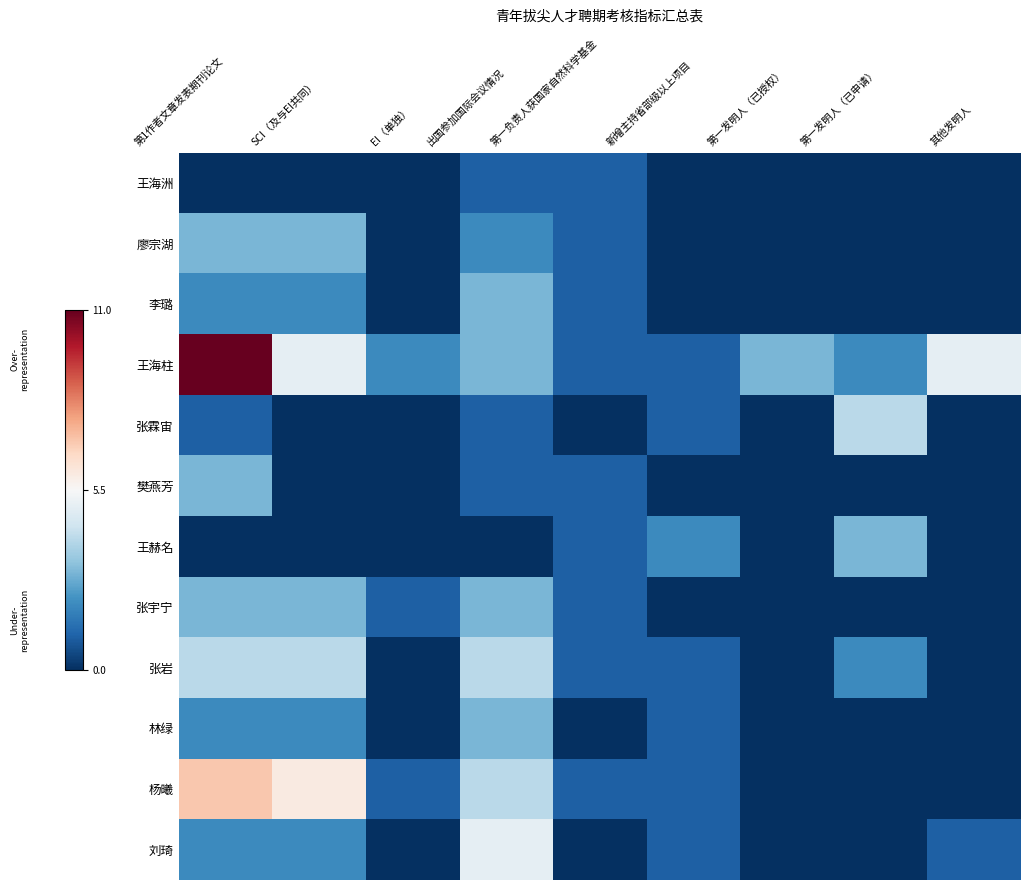

Reading left to right, extract all data points from this chart.

王海洲: 第1作者文章发表期刊论文=0	SCI（及与EI共同）=0	EI（单独）=0	出国参加国际会议情况=1	第一负责人获国家自然科学基金=1	新增主持省部级以上项目=0	第一发明人（已授权）=0	第一发明人（已申请）=0	其他发明人=0
廖宗湖: 第1作者文章发表期刊论文=3	SCI（及与EI共同）=3	EI（单独）=0	出国参加国际会议情况=2	第一负责人获国家自然科学基金=1	新增主持省部级以上项目=0	第一发明人（已授权）=0	第一发明人（已申请）=0	其他发明人=0
李璐: 第1作者文章发表期刊论文=2	SCI（及与EI共同）=2	EI（单独）=0	出国参加国际会议情况=3	第一负责人获国家自然科学基金=1	新增主持省部级以上项目=0	第一发明人（已授权）=0	第一发明人（已申请）=0	其他发明人=0
王海柱: 第1作者文章发表期刊论文=11	SCI（及与EI共同）=5	EI（单独）=2	出国参加国际会议情况=3	第一负责人获国家自然科学基金=1	新增主持省部级以上项目=1	第一发明人（已授权）=3	第一发明人（已申请）=2	其他发明人=5
张霖宙: 第1作者文章发表期刊论文=1	SCI（及与EI共同）=0	EI（单独）=0	出国参加国际会议情况=1	第一负责人获国家自然科学基金=0	新增主持省部级以上项目=1	第一发明人（已授权）=0	第一发明人（已申请）=4	其他发明人=0
樊燕芳: 第1作者文章发表期刊论文=3	SCI（及与EI共同）=0	EI（单独）=0	出国参加国际会议情况=1	第一负责人获国家自然科学基金=1	新增主持省部级以上项目=0	第一发明人（已授权）=0	第一发明人（已申请）=0	其他发明人=0
王赫名: 第1作者文章发表期刊论文=0	SCI（及与EI共同）=0	EI（单独）=0	出国参加国际会议情况=0	第一负责人获国家自然科学基金=1	新增主持省部级以上项目=2	第一发明人（已授权）=0	第一发明人（已申请）=3	其他发明人=0
张宇宁: 第1作者文章发表期刊论文=3	SCI（及与EI共同）=3	EI（单独）=1	出国参加国际会议情况=3	第一负责人获国家自然科学基金=1	新增主持省部级以上项目=0	第一发明人（已授权）=0	第一发明人（已申请）=0	其他发明人=0
张岩: 第1作者文章发表期刊论文=4	SCI（及与EI共同）=4	EI（单独）=0	出国参加国际会议情况=4	第一负责人获国家自然科学基金=1	新增主持省部级以上项目=1	第一发明人（已授权）=0	第一发明人（已申请）=2	其他发明人=0
林绿: 第1作者文章发表期刊论文=2	SCI（及与EI共同）=2	EI（单独）=0	出国参加国际会议情况=3	第一负责人获国家自然科学基金=0	新增主持省部级以上项目=1	第一发明人（已授权）=0	第一发明人（已申请）=0	其他发明人=0
杨曦: 第1作者文章发表期刊论文=7	SCI（及与EI共同）=6	EI（单独）=1	出国参加国际会议情况=4	第一负责人获国家自然科学基金=1	新增主持省部级以上项目=1	第一发明人（已授权）=0	第一发明人（已申请）=0	其他发明人=0
刘琦: 第1作者文章发表期刊论文=2	SCI（及与EI共同）=2	EI（单独）=0	出国参加国际会议情况=5	第一负责人获国家自然科学基金=0	新增主持省部级以上项目=1	第一发明人（已授权）=0	第一发明人（已申请）=0	其他发明人=1